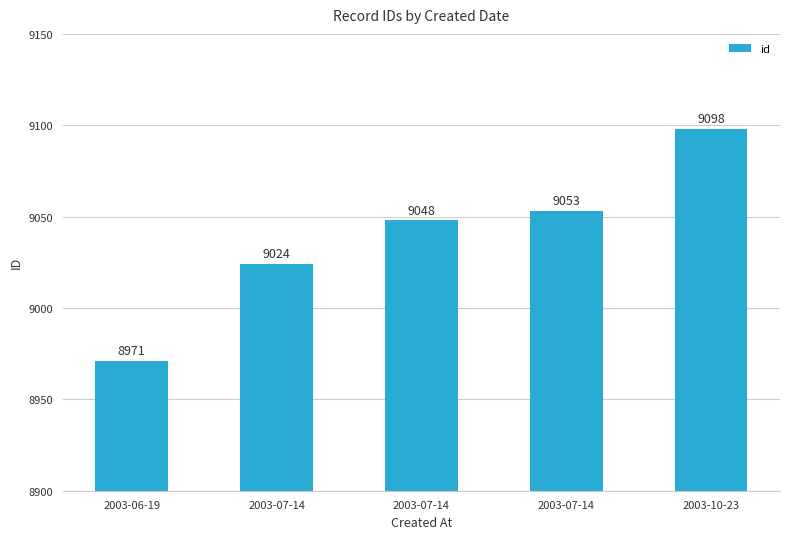

Which has a higher value, 2003-06-19 or 2003-07-14?

2003-07-14